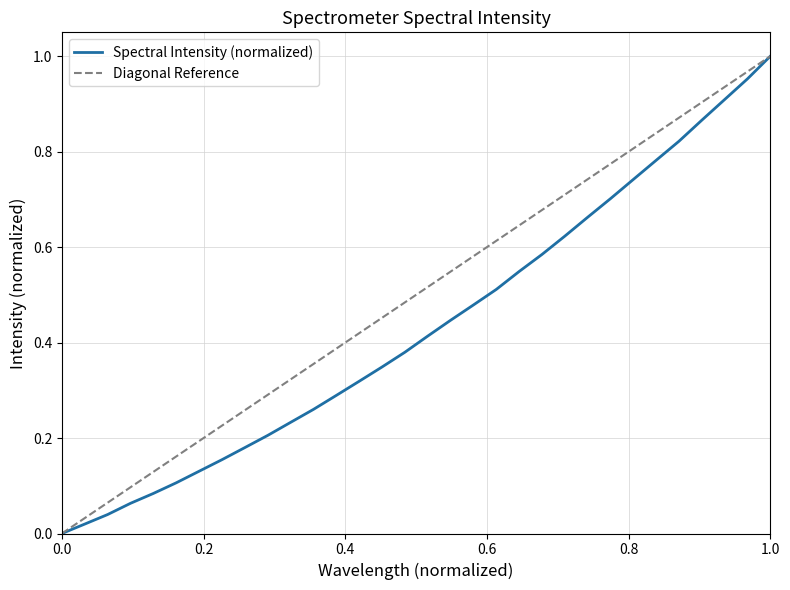

The chart shows a value of 0.2 at 223.7895. True or false?

False